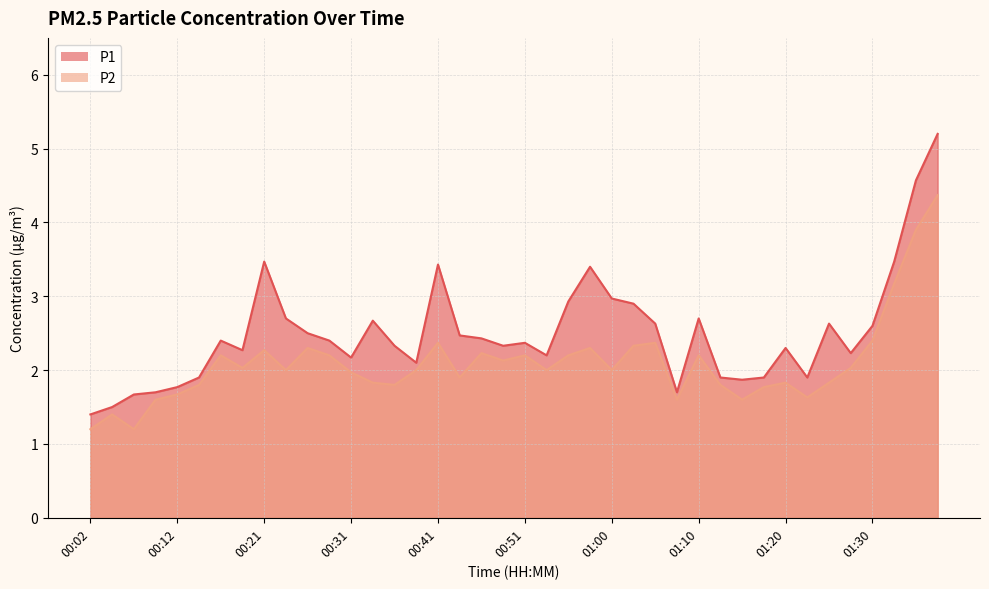

At which label does P2 reach its peak?

01:37